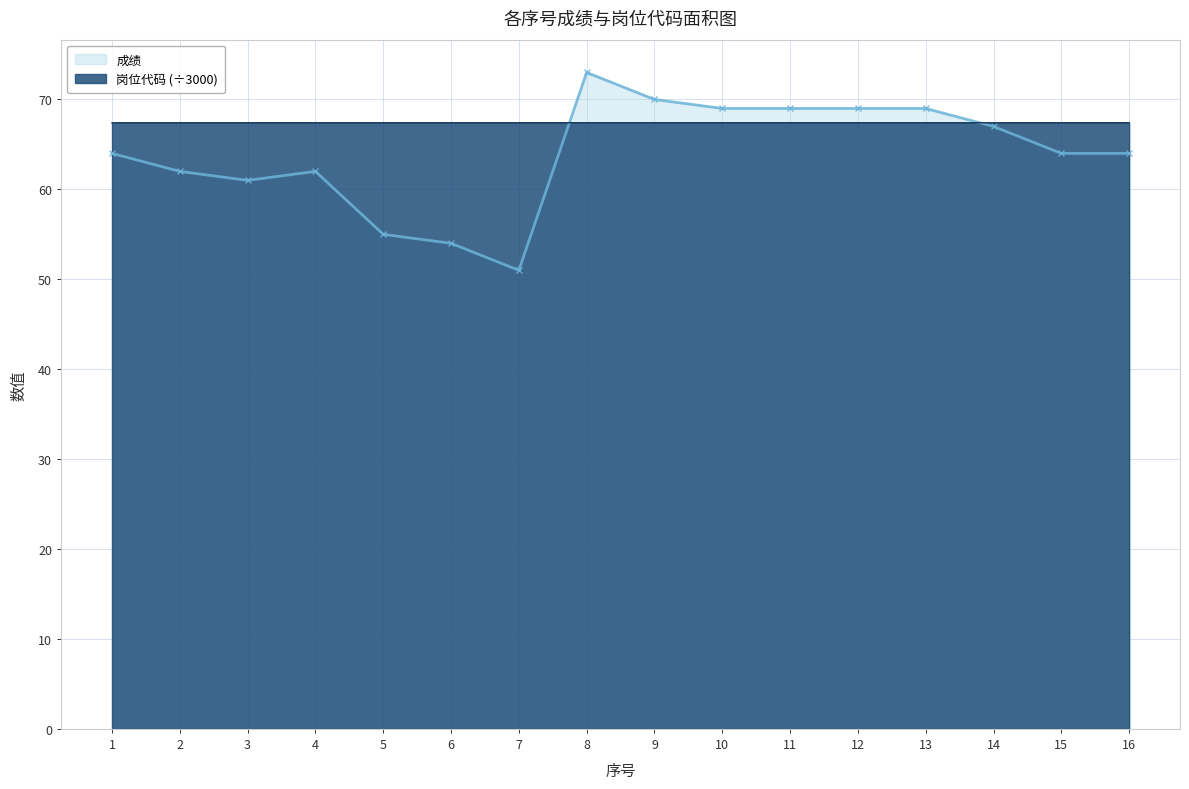

What are all the series names shown in the legend?

成绩, 岗位代码 (÷3000)